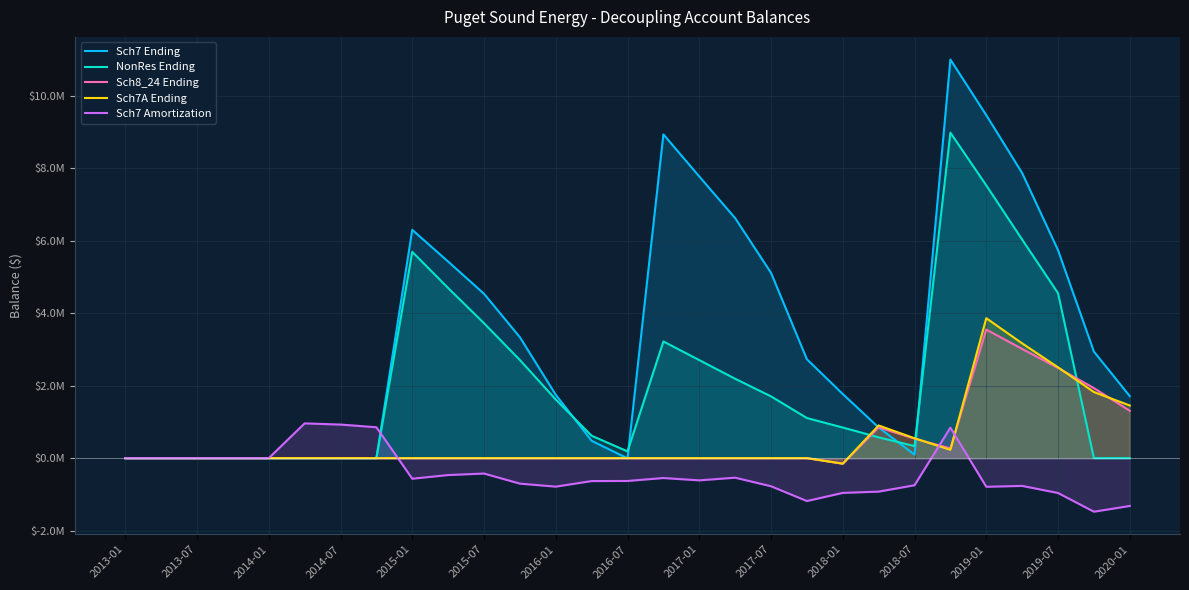

What are all the series names shown in the legend?

Sch7 Ending, NonRes Ending, Sch8_24 Ending, Sch7A Ending, Sch7 Amortization